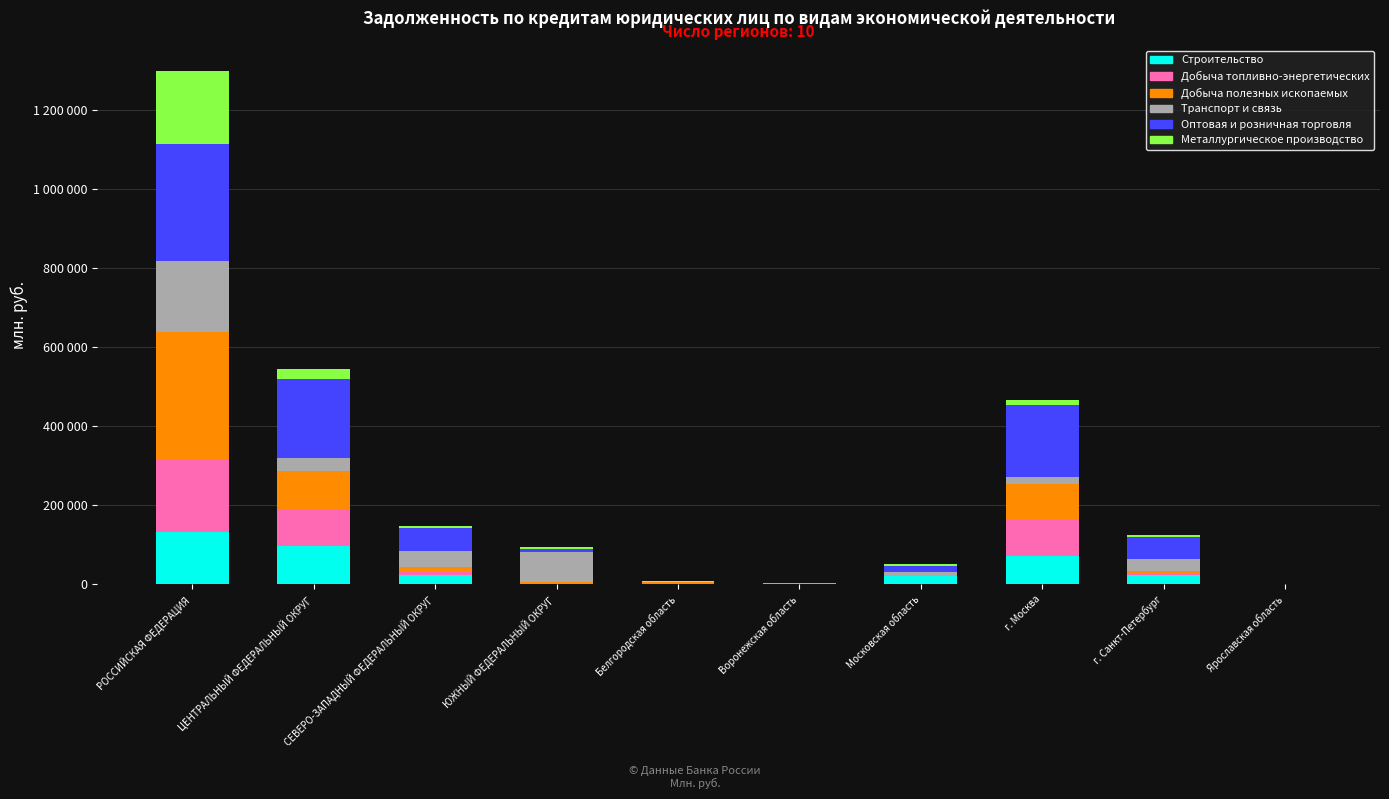

What is the difference between the second highest and minimum values in the Металлургическое производство series?

24095